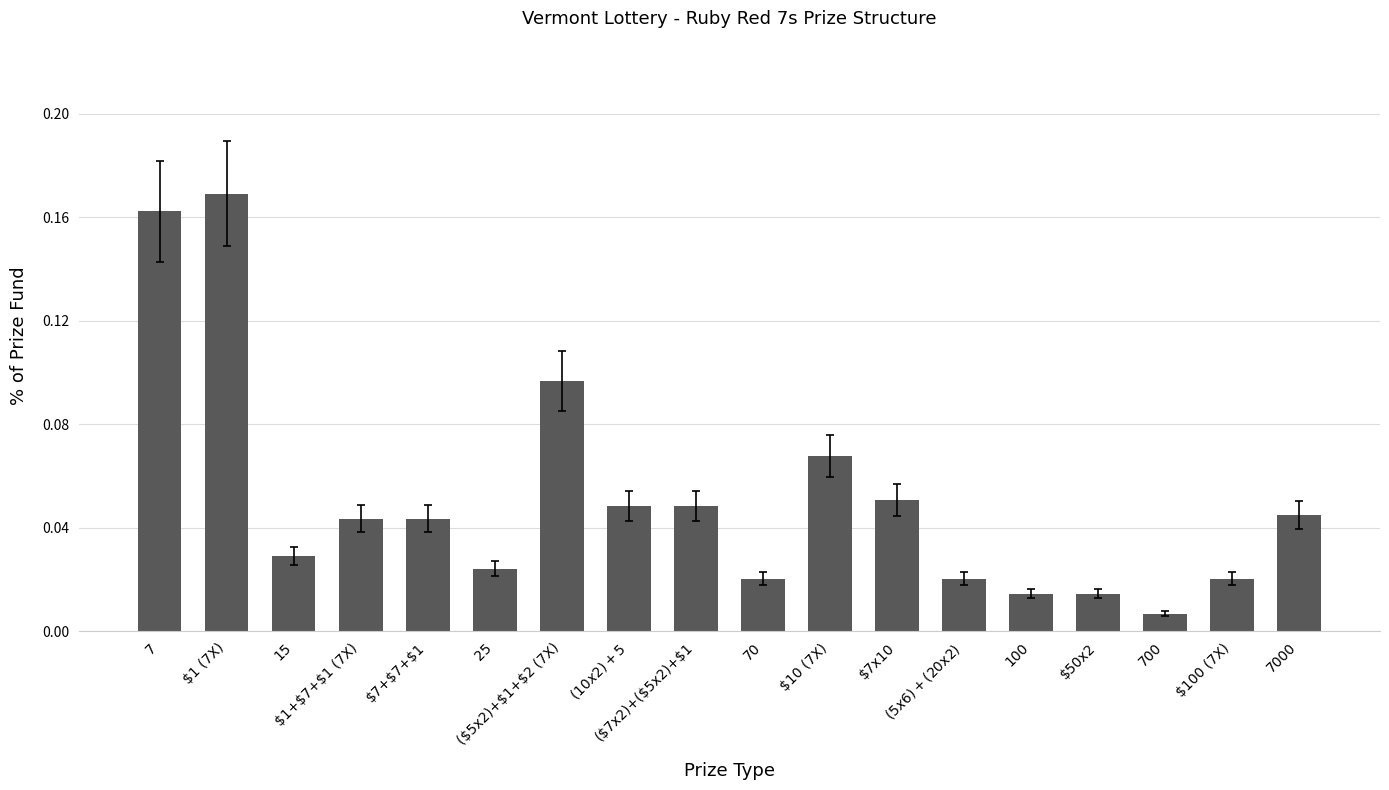

What is the sum of all values?

0.9